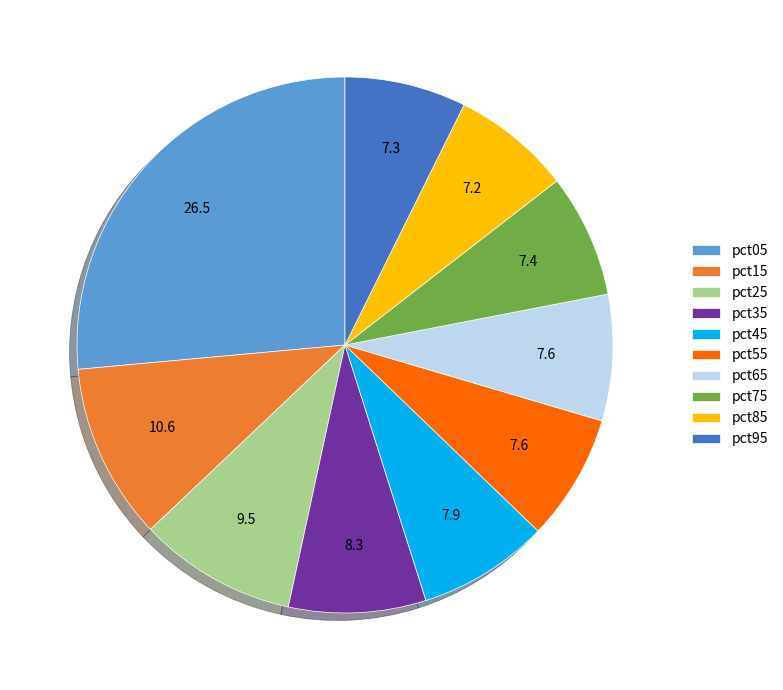

The pct35 slice represents 8% of the pie. True or false?

True